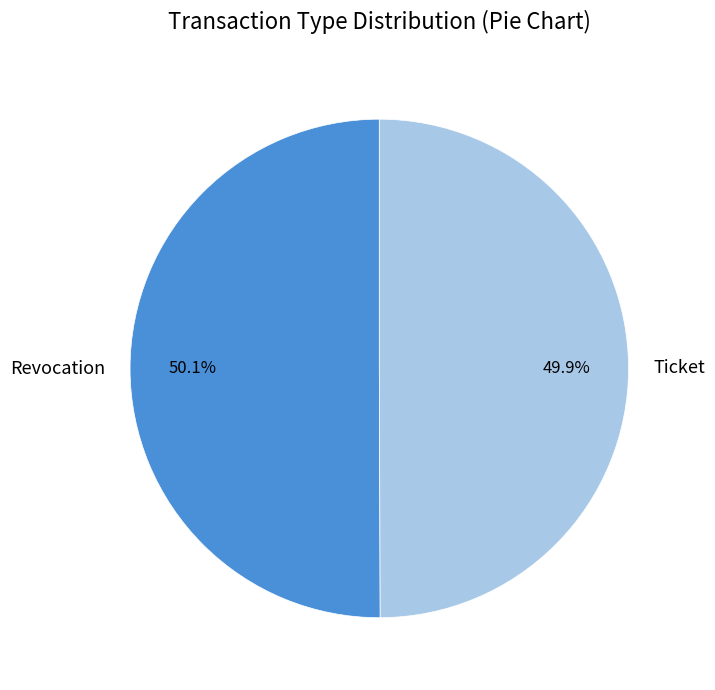

The Ticket slice represents 38% of the pie. True or false?

False